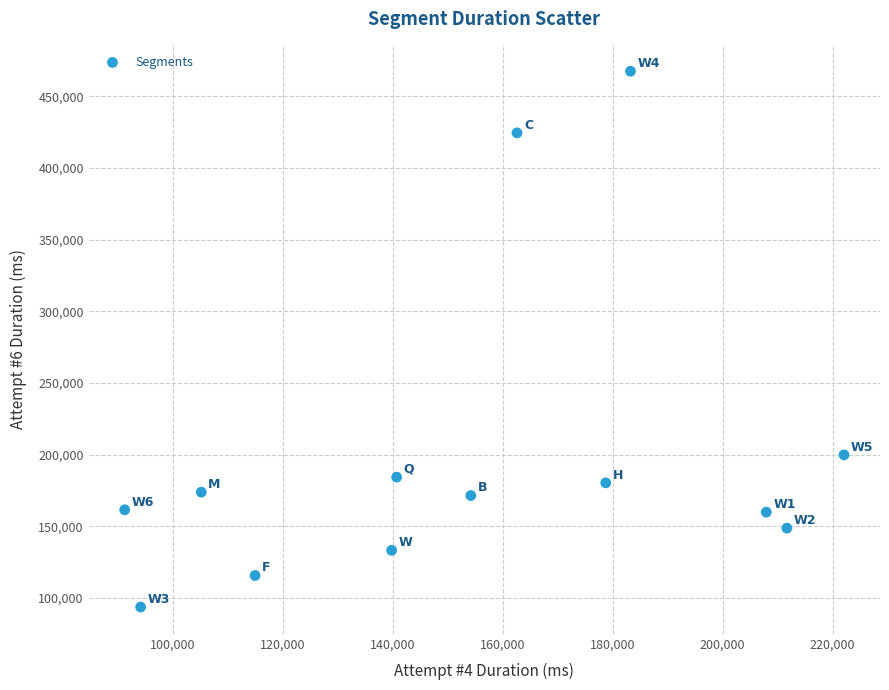

What is the range of X values (max minus min)?

130801